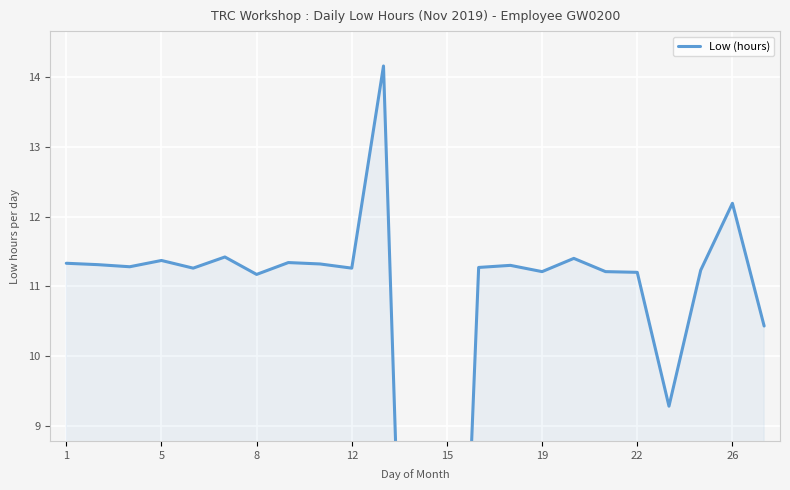

How many interior local peaks (higher than both neighbors) does the data have?

7